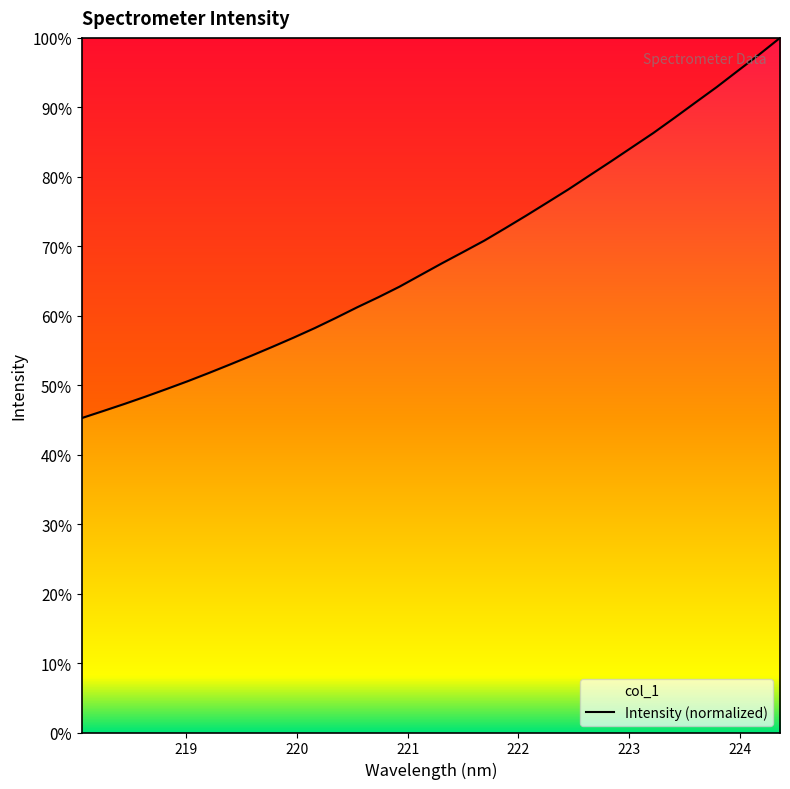

What is the difference between the maximum and minimum values?

54.7